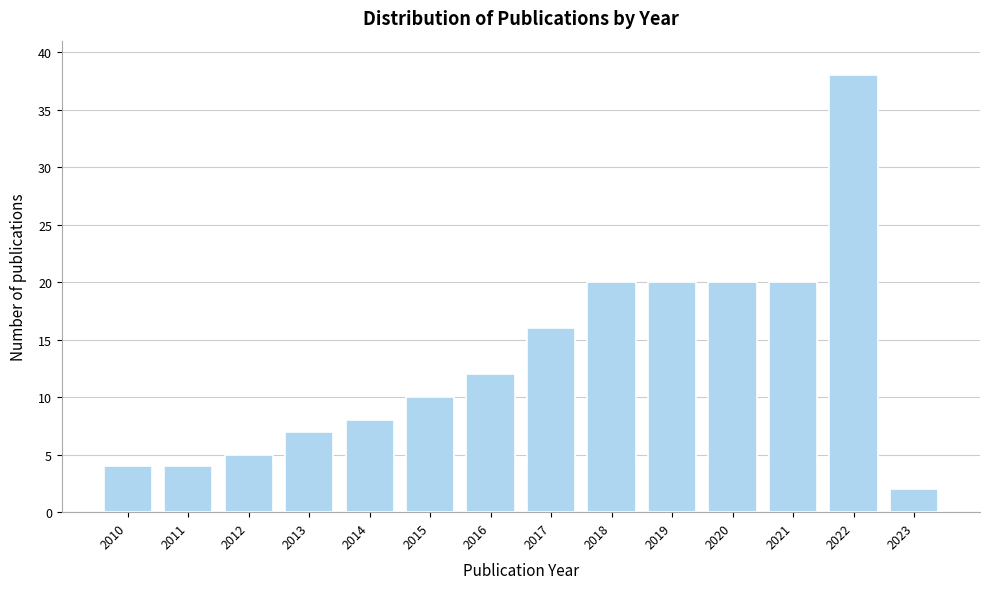

Reading left to right, list all the values displayed in this chart.

4	4	5	7	8	10	12	16	20	20	20	20	38	2